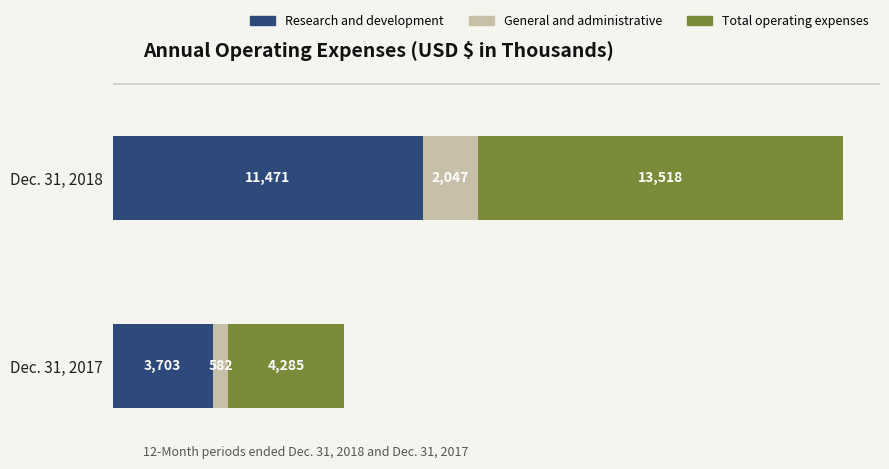

Rank the categories by Research and development value from lowest to highest.

Dec. 31, 2017, Dec. 31, 2018